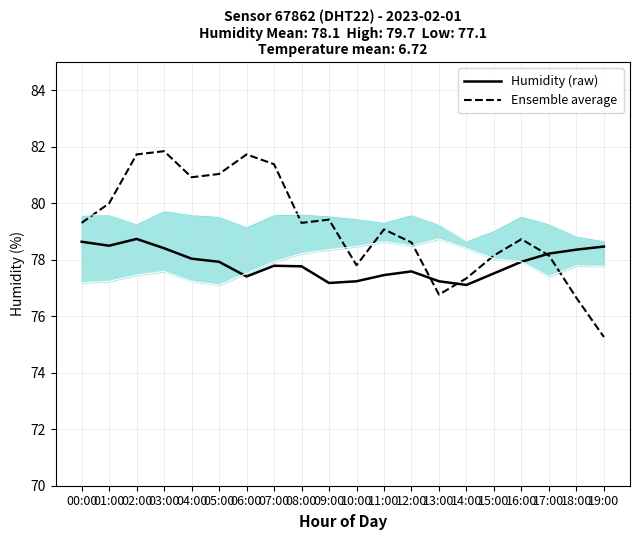

Reading right to left, transcribe all the data shown in this chart.

Humidity (raw): 19:00=78.5	18:00=78.4	17:00=78.2	16:00=77.9	15:00=77.5	14:00=77.1	13:00=77.2	12:00=77.6	11:00=77.5	10:00=77.2	09:00=77.2	08:00=77.8	07:00=77.8	06:00=77.4	05:00=77.9	04:00=78.0	03:00=78.4	02:00=78.7	01:00=78.5	00:00=78.6
Ensemble average: 19:00=75.3	18:00=76.7	17:00=78.2	16:00=78.7	15:00=78.2	14:00=77.3	13:00=76.8	12:00=78.6	11:00=79.1	10:00=77.8	09:00=79.4	08:00=79.3	07:00=81.4	06:00=81.7	05:00=81.0	04:00=80.9	03:00=81.8	02:00=81.7	01:00=80.0	00:00=79.3